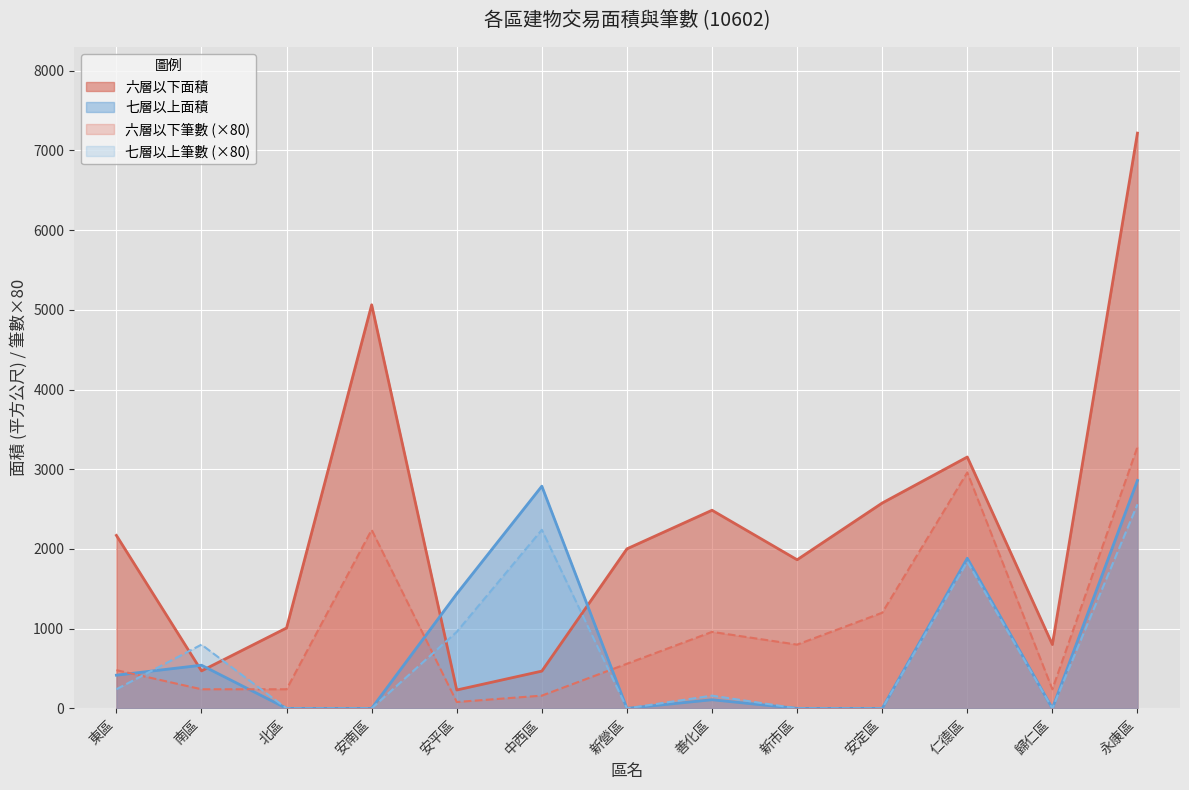

Where do 七層以上面積 and 七層以上筆數 first cross each other?

東區 and 南區